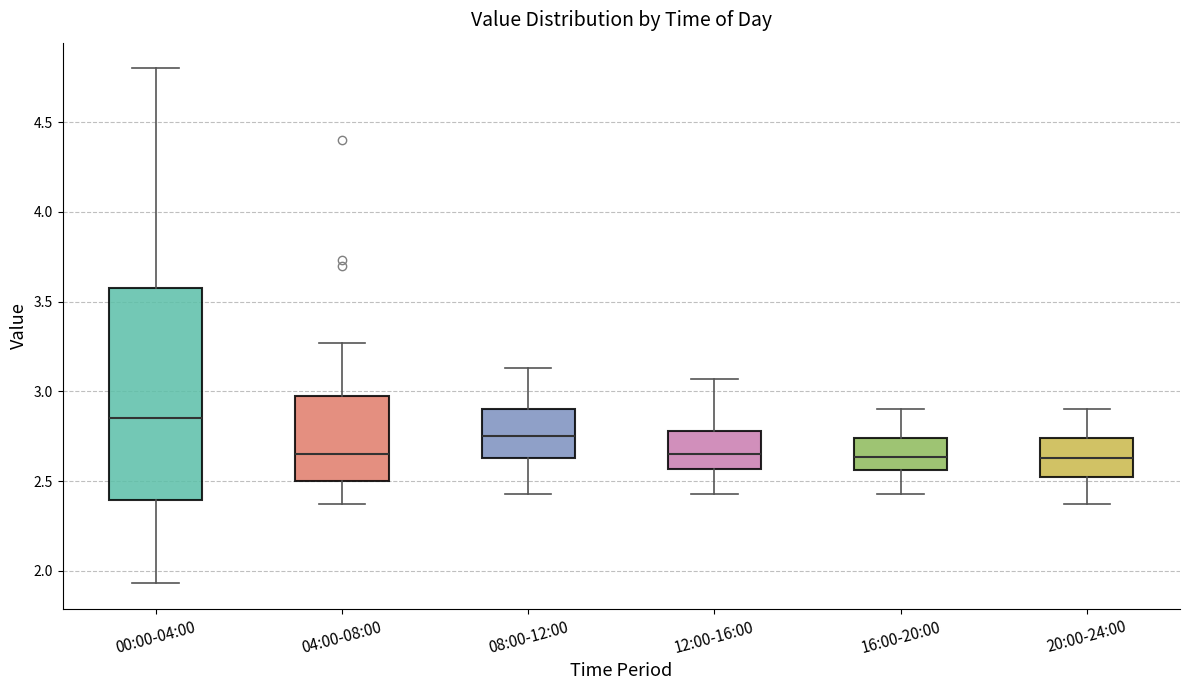

Comparing the boxes themselves (not the whiskers), which one is the tallest?

00:00-04:00